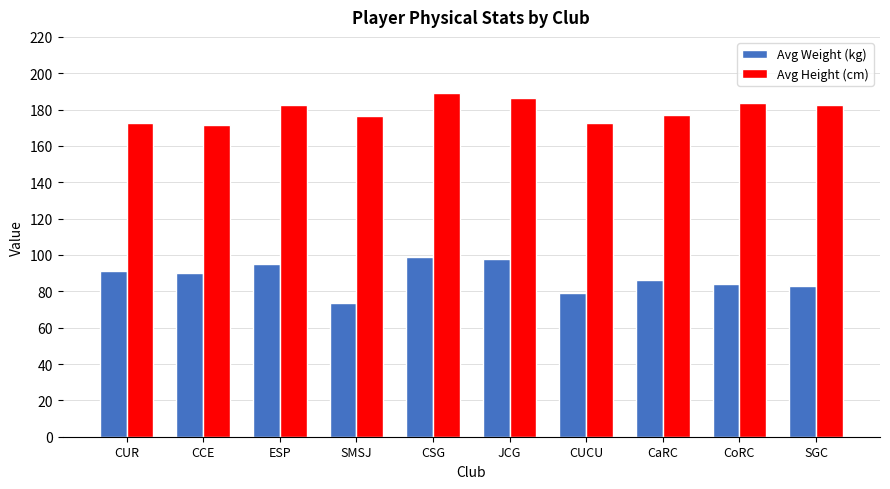

Which label corresponds to the largest value in the chart?

CSG